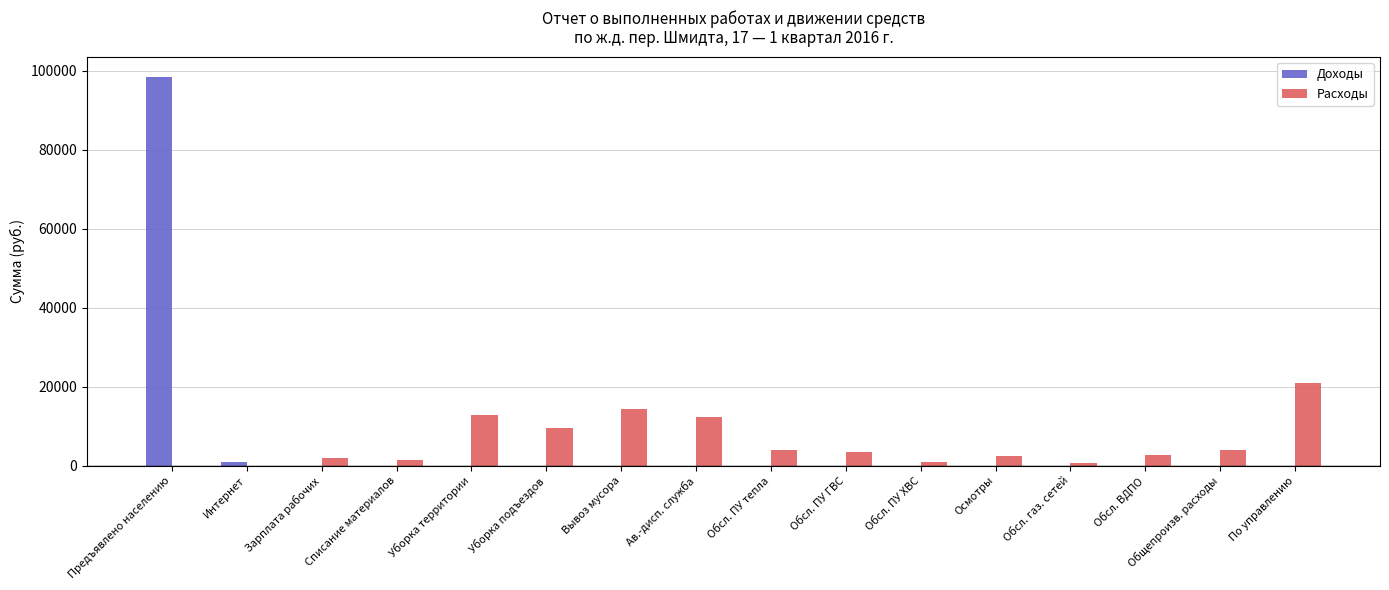

What is the greatest value displayed?

98477.0